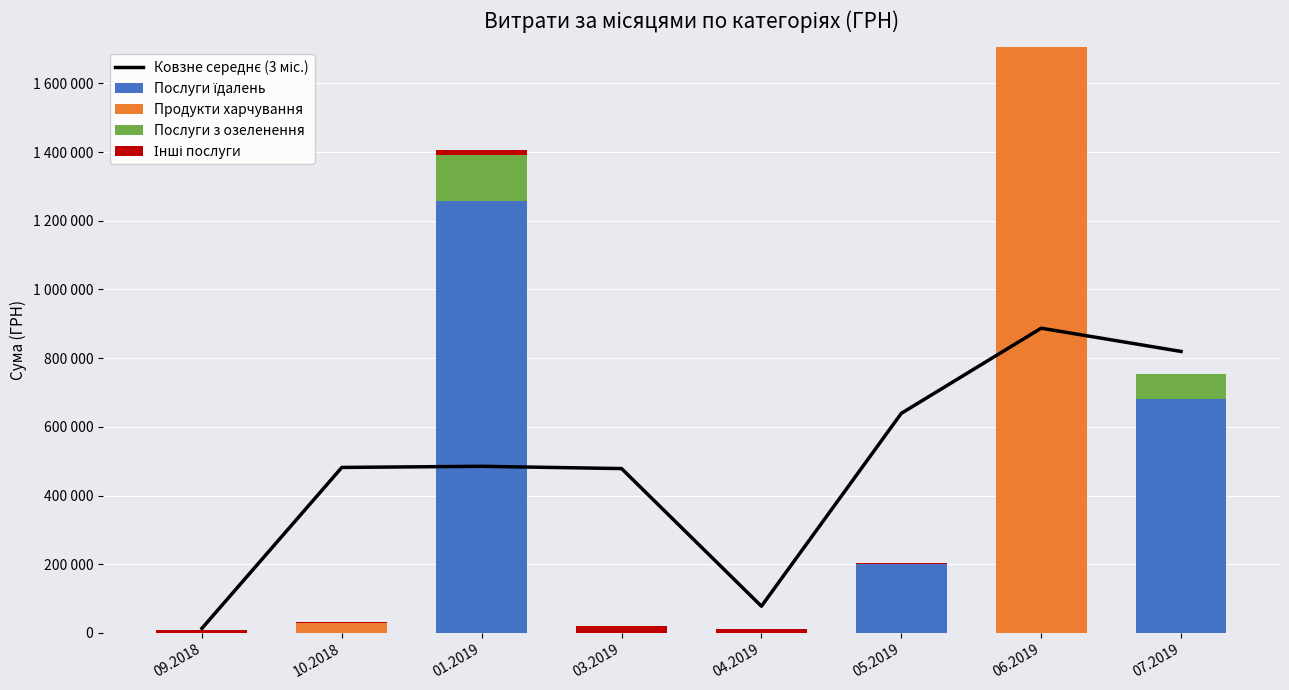

What is the total value across all series at 09.2018?

23442.5